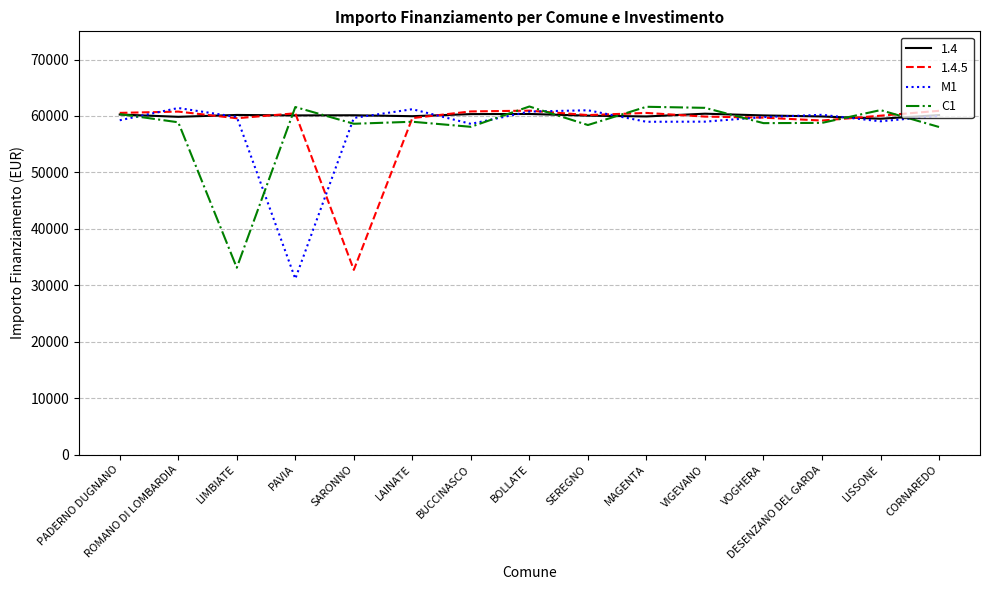

What is the label of the 13th point from the left?

DESENZANO DEL GARDA